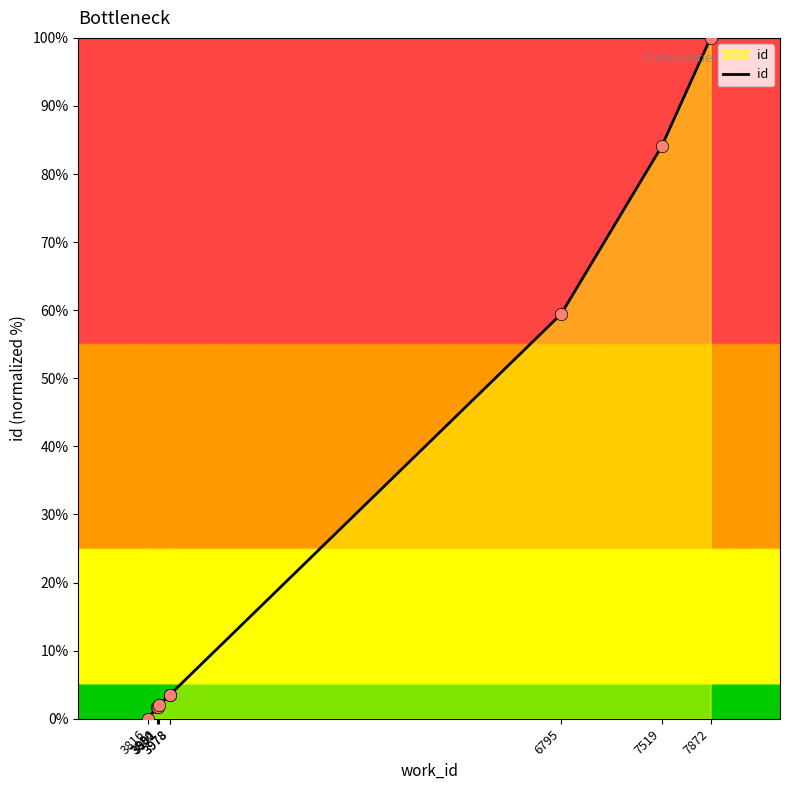

Approximately how many times larger is the value at 3892 compared to 3886?

1.0